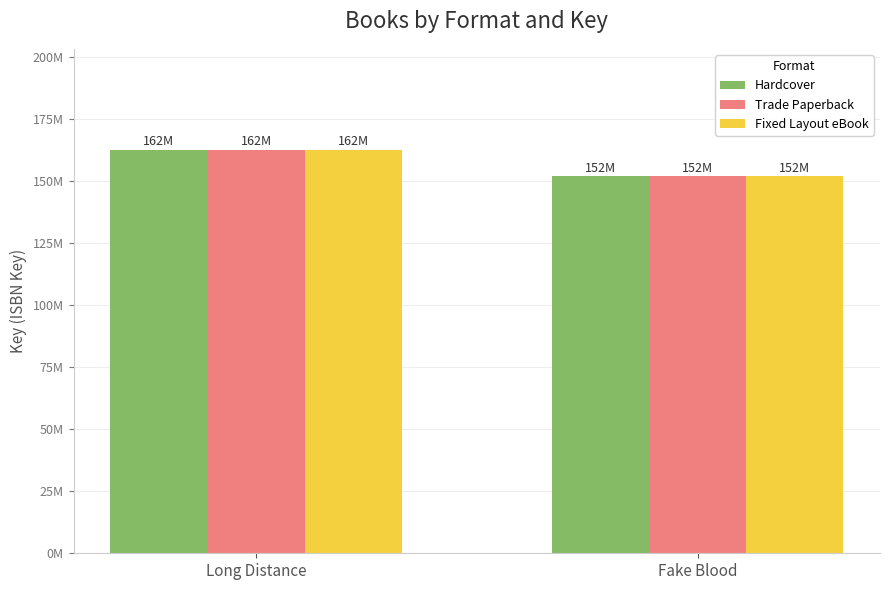

Does the chart contain any negative values?

No